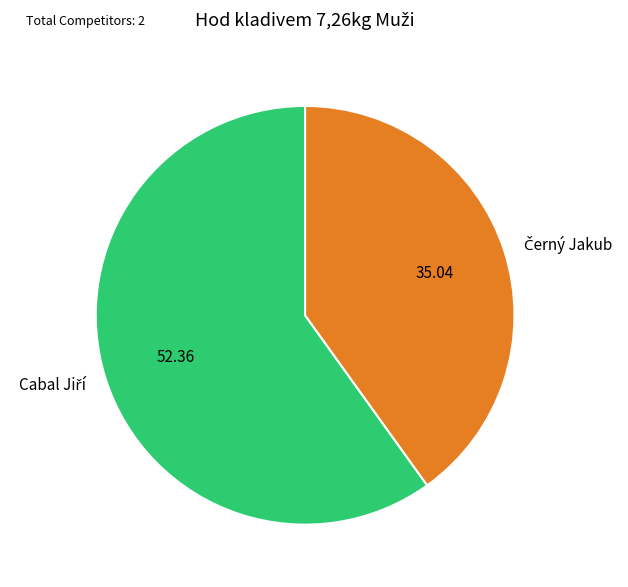

Does any single category account for the majority?

Yes